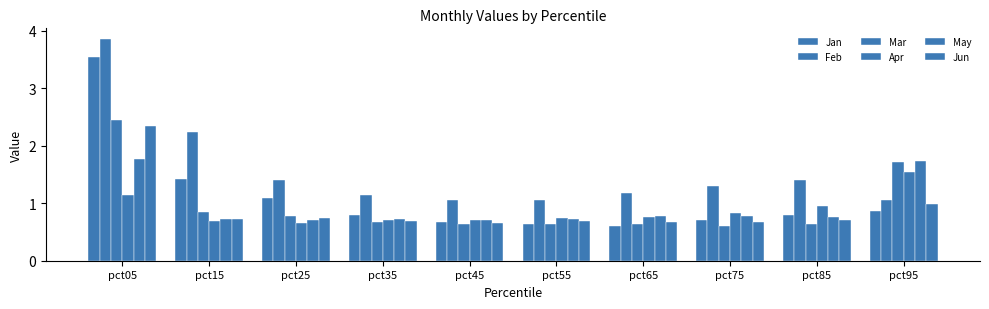

Does the chart contain any negative values?

No